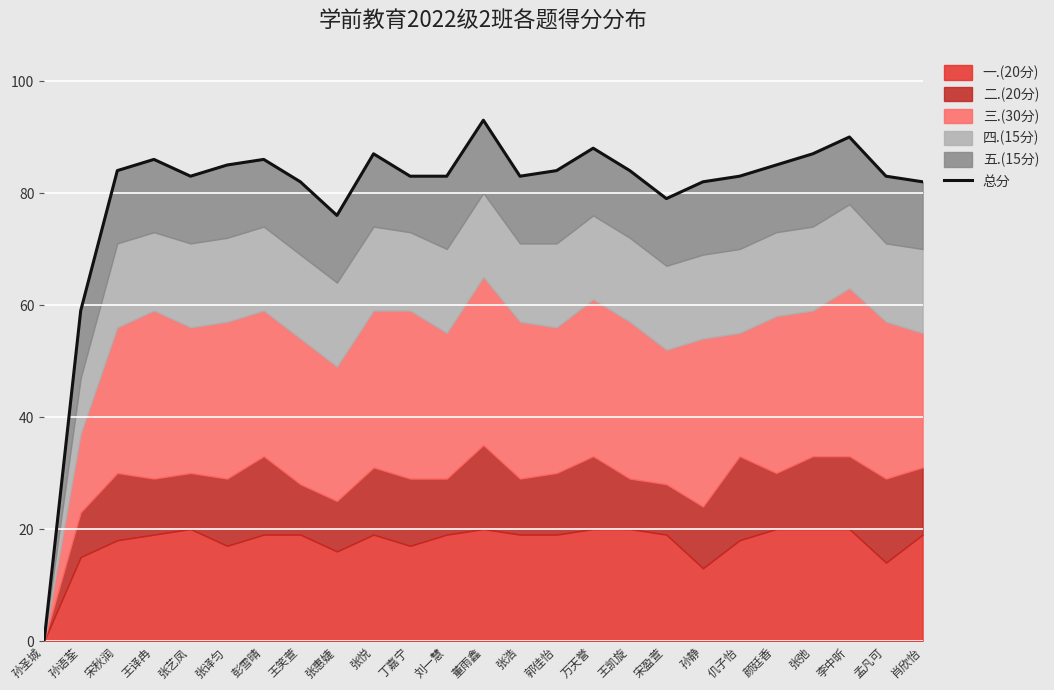

How many values are below 83?

7